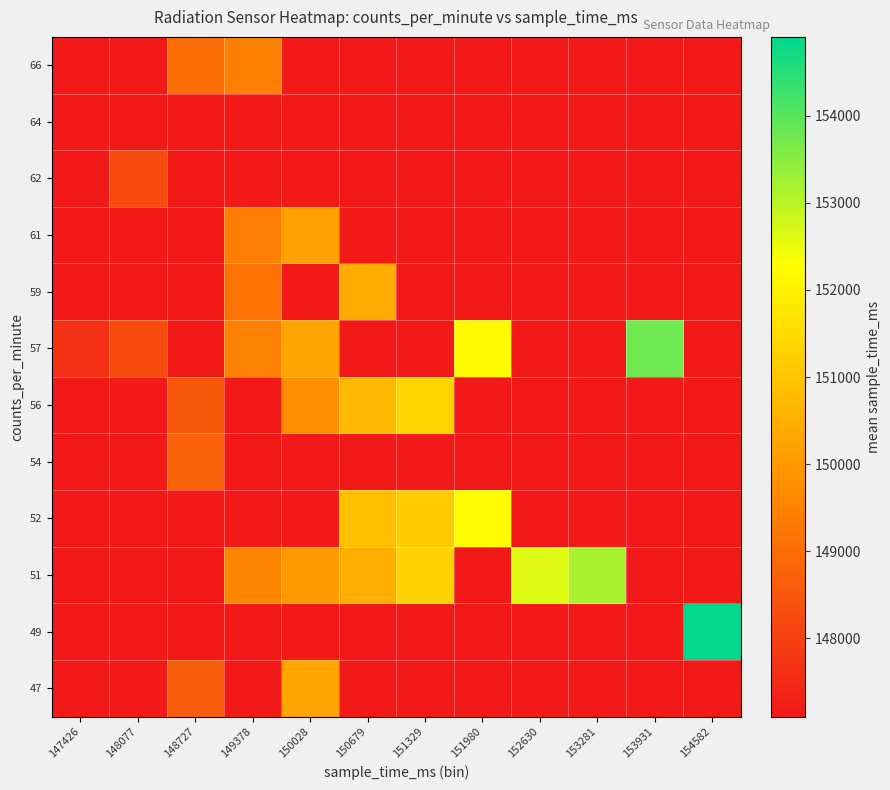

Between 150679 and 152630, which is larger?

150679